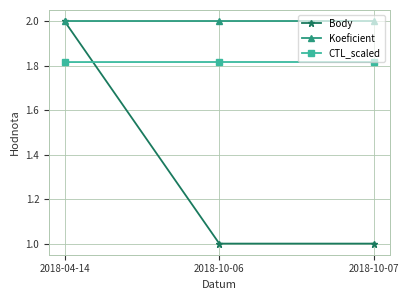

What are all the series names shown in the legend?

Body, Koeficient, CTL_scaled